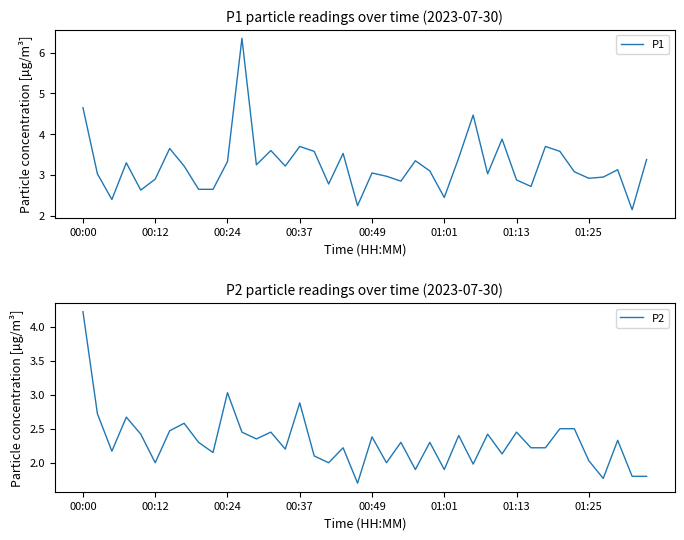

True or false: P2 has a value of 2.4 at 00:49.

True